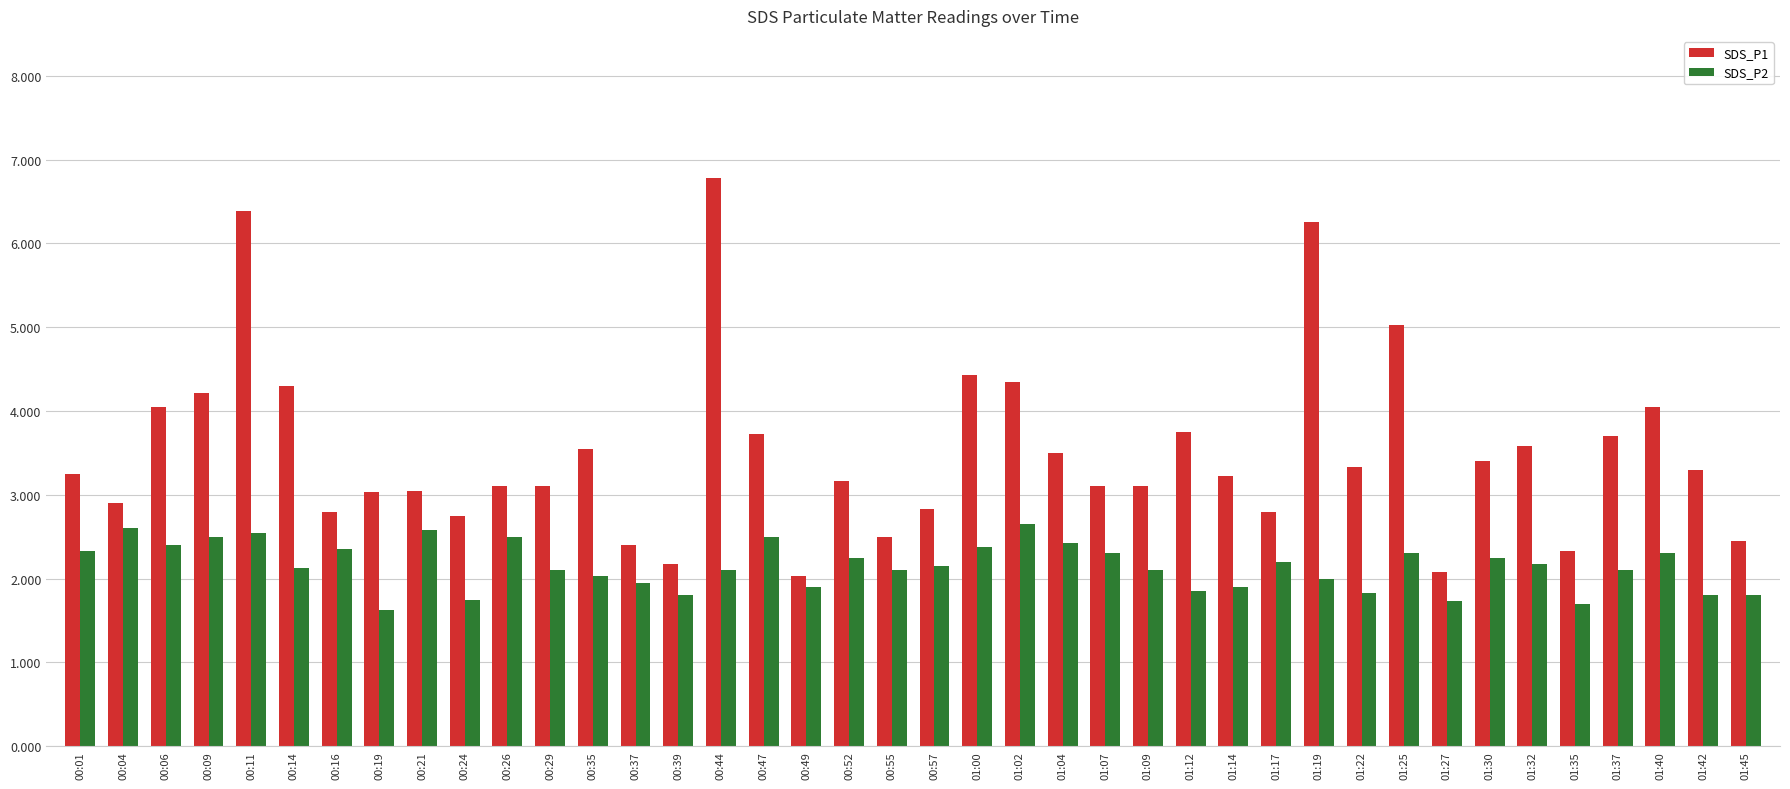

What are all the series names shown in the legend?

SDS_P1, SDS_P2